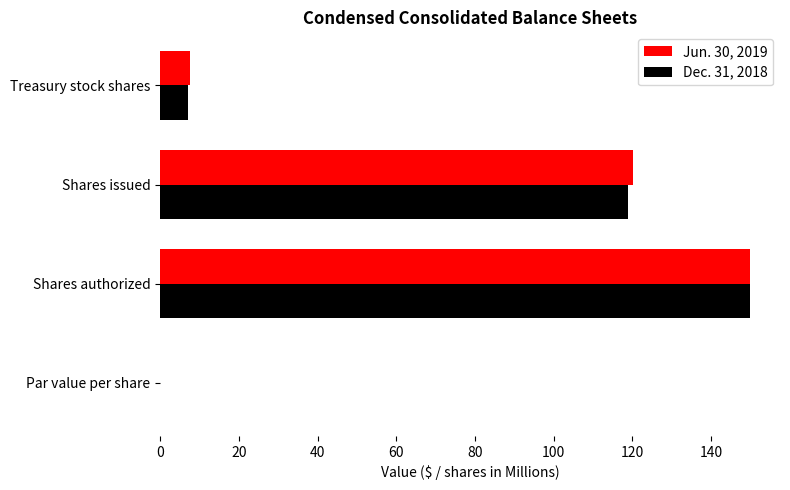

At which label is Jun. 30, 2019 closest to 75?

Shares issued